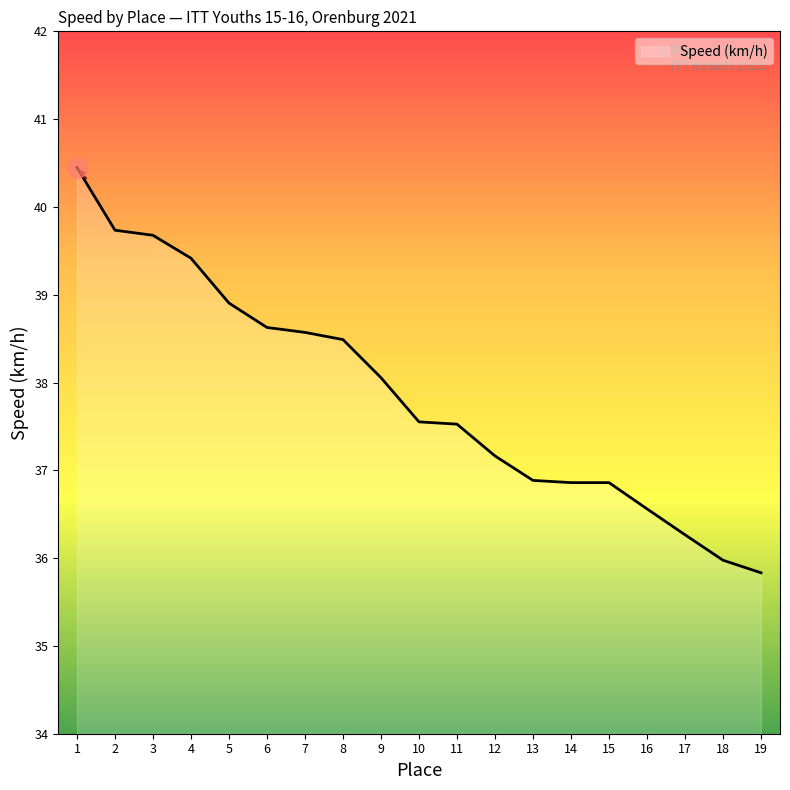

What is the difference between the maximum and minimum values?

4.6